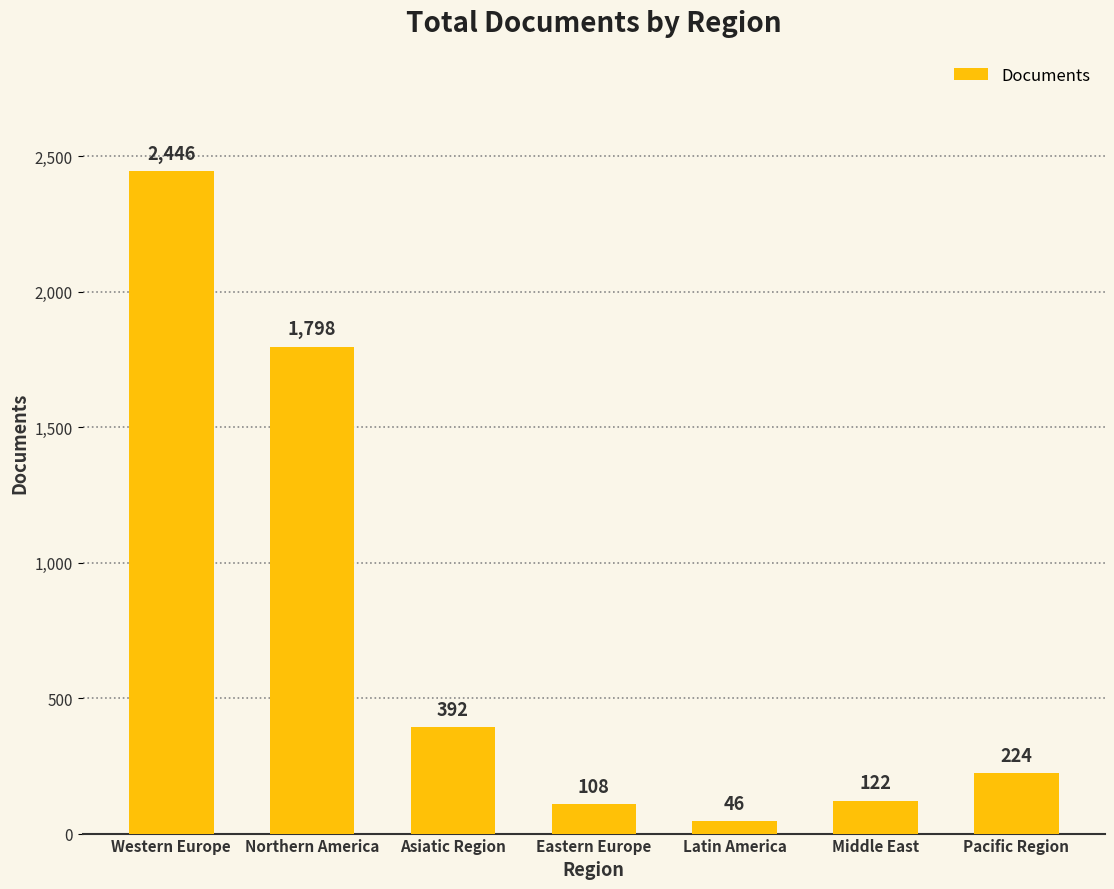

Reading left to right, extract all data points from this chart.

2446	1798	392	108	46	122	224